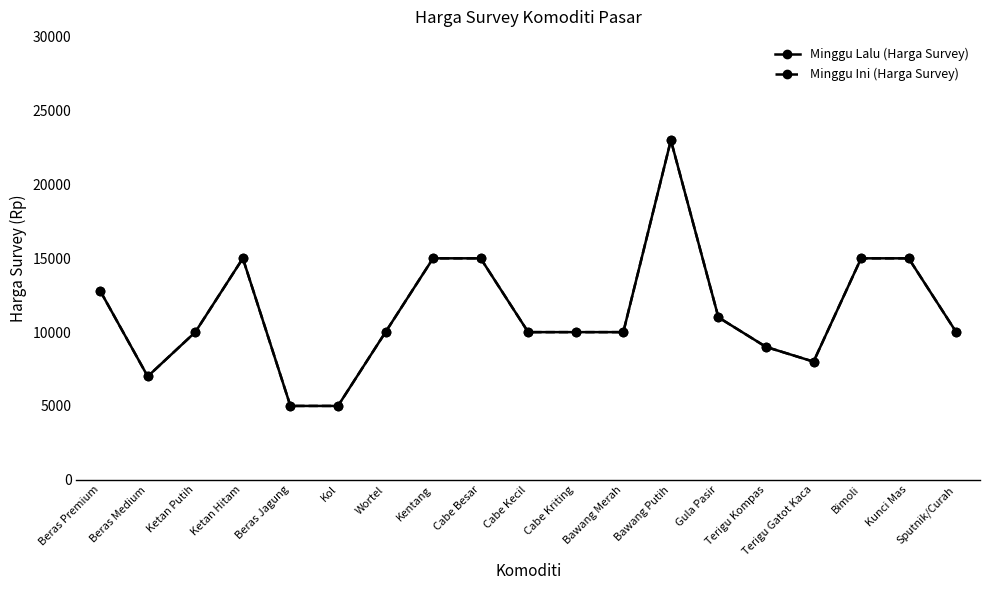

What is the highest value of the Minggu Lalu (Harga Survey) series?

23000